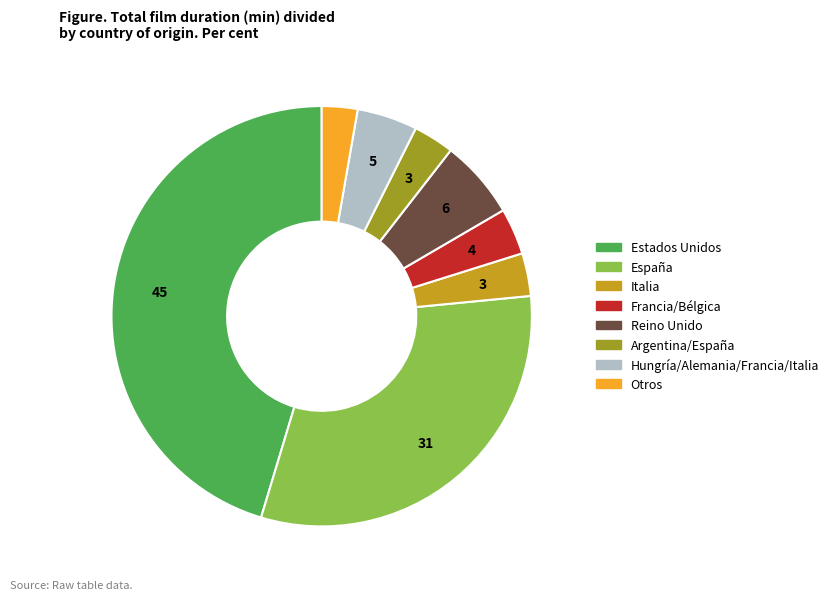

Does any single category account for the majority?

No